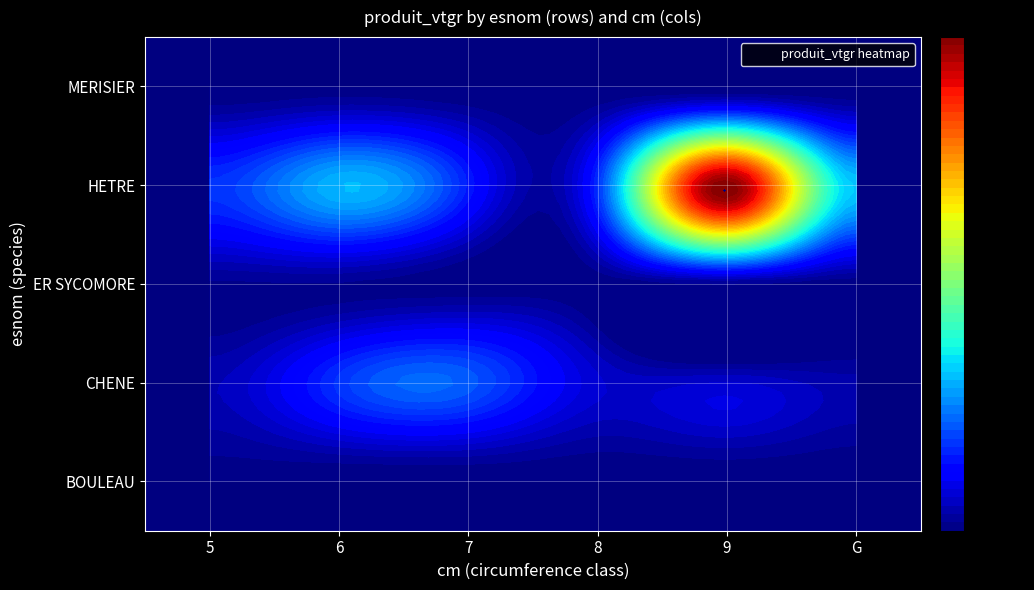

How many categories are shown in the chart?

6